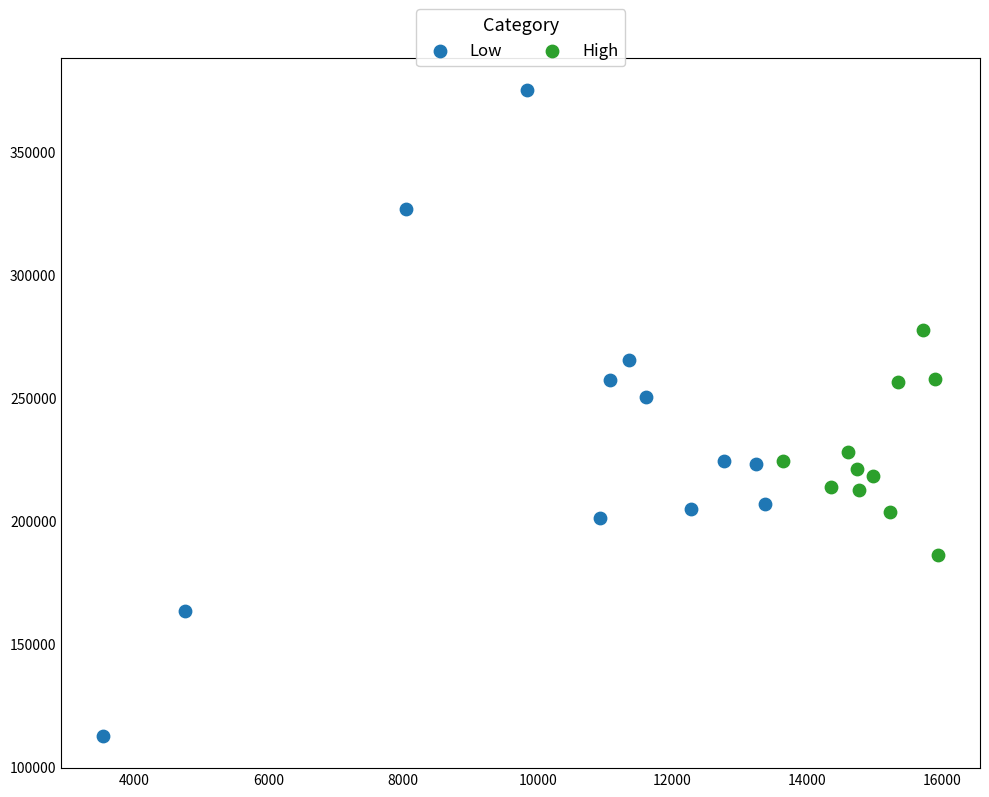

Which series reaches the minimum Y coordinate?

Low